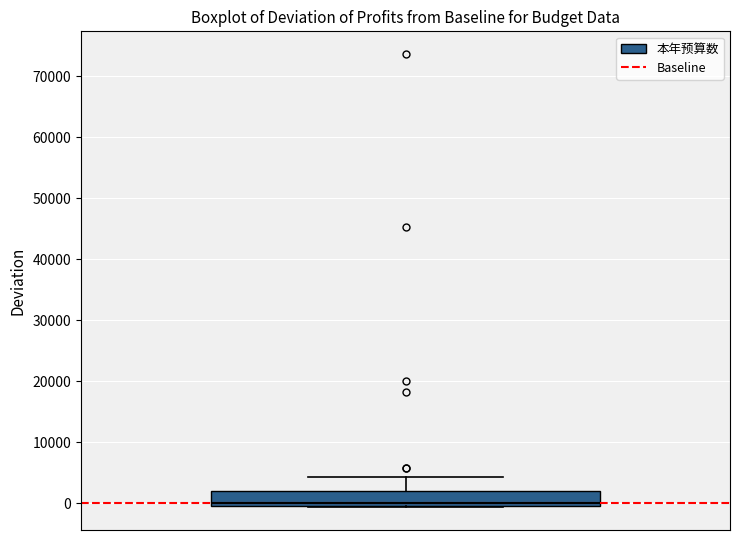

Transcribe this box plot: give where the median line is, the range the box spans, and where the two whiskers end, as read against the y-axis. The values are not printed on the chart, so give them approximately, as read against the axis.

median 0 (just above the box's lower edge), box 0 to 2000, whiskers -1000 to 4000